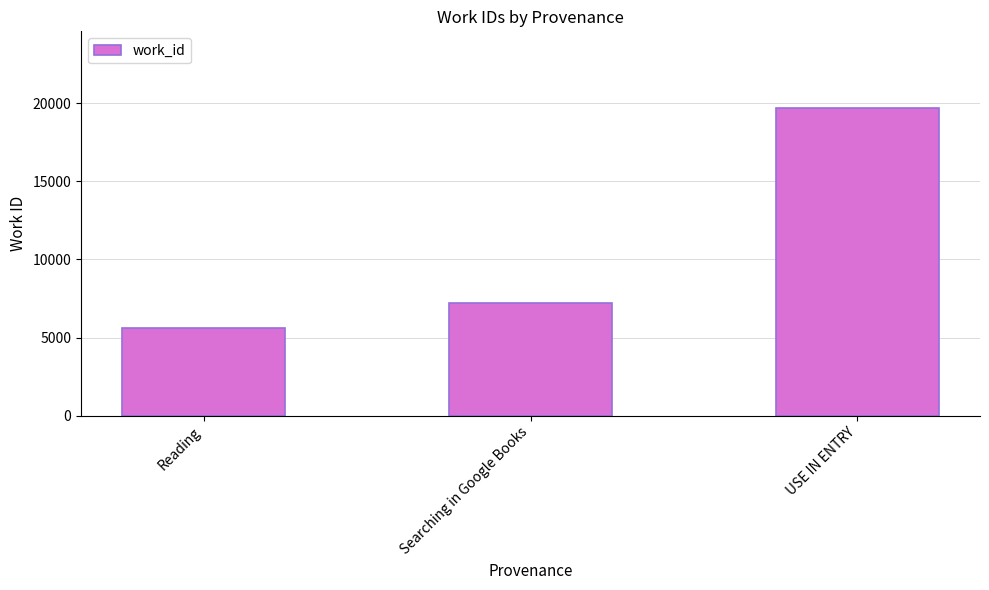

Rank the categories by value from highest to lowest.

USE IN ENTRY, Searching in Google Books, Reading